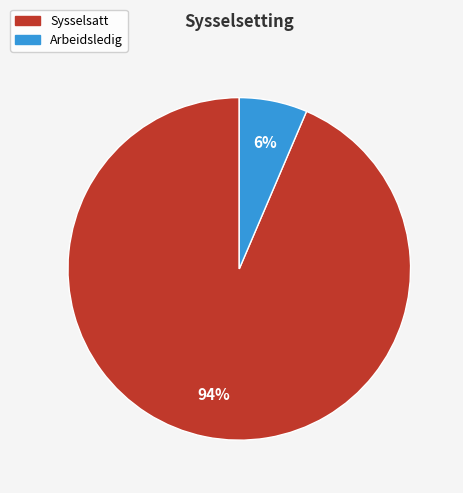

Which category accounts for the majority?

Sysselsatt